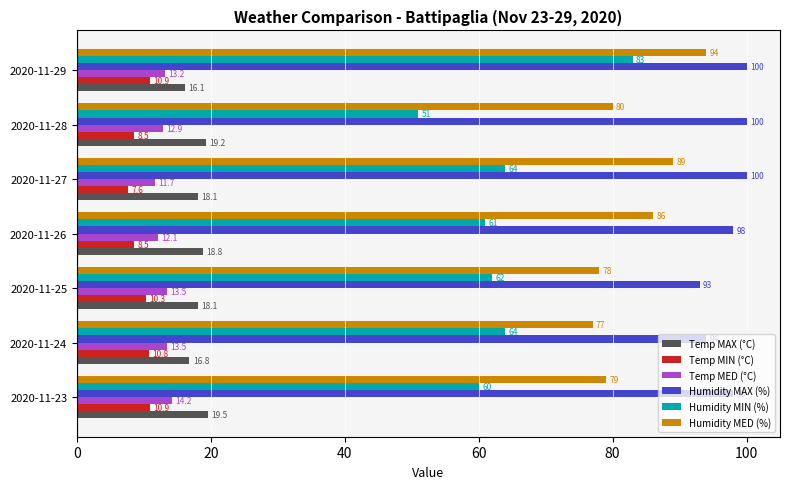

What is the difference between the second highest and minimum values in the Temp MIN (°C) series?

3.3